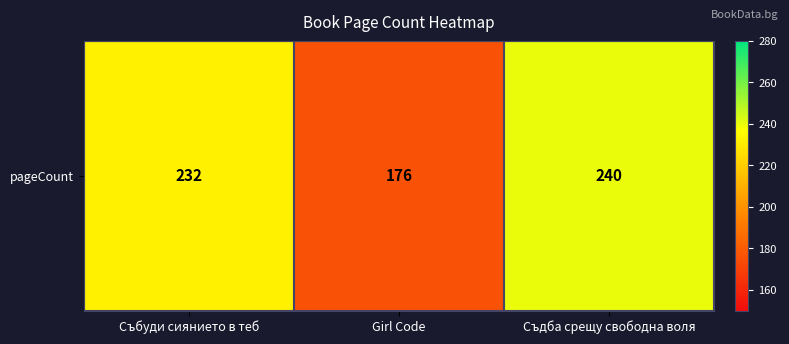

Reading left to right, extract all data points from this chart.

232	176	240